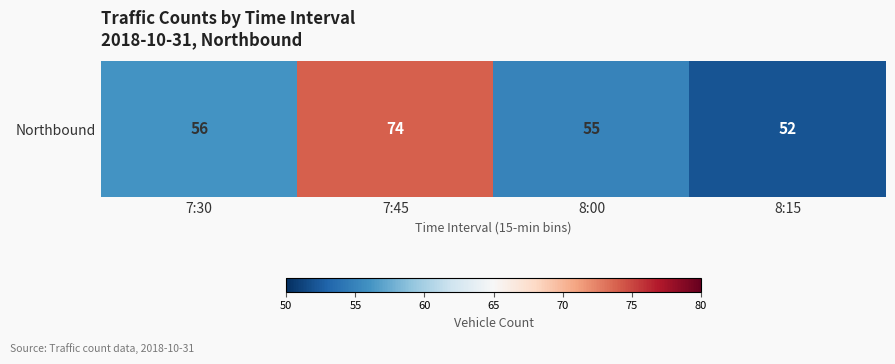

What is the maximum value shown in the chart?

74